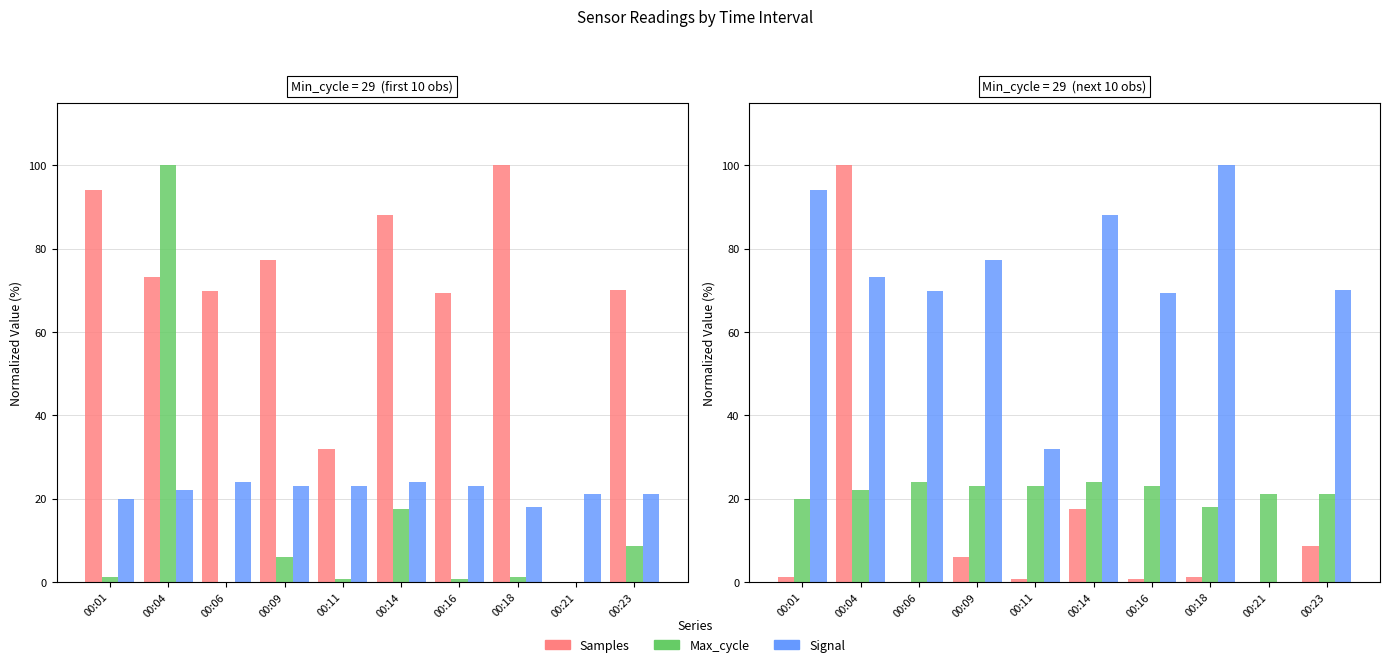

At how many categories does at least one series exceed 8?

10